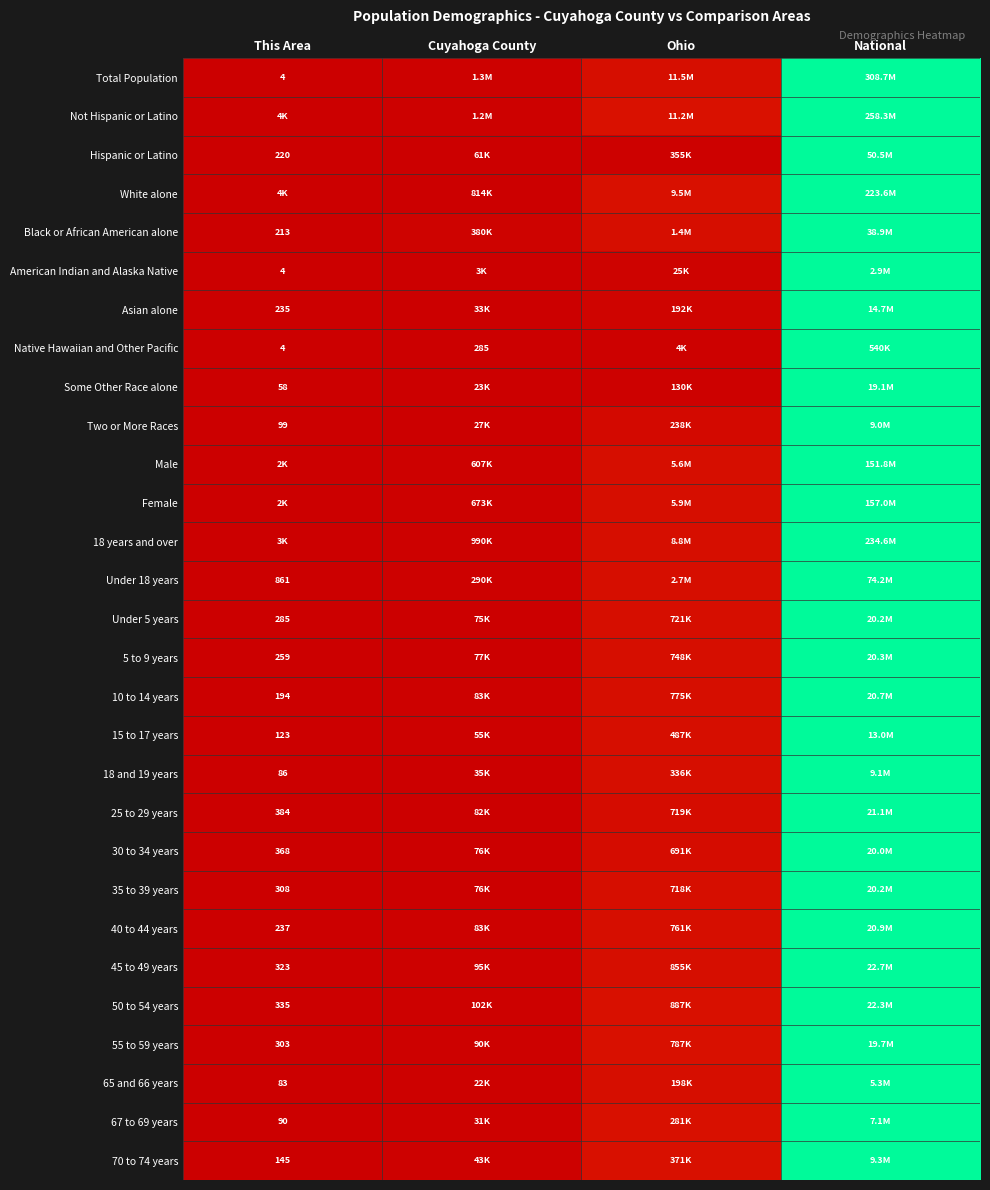

Is the value of 30 to 34 years at This Area greater than the value of 25 to 29 years at This Area?

No